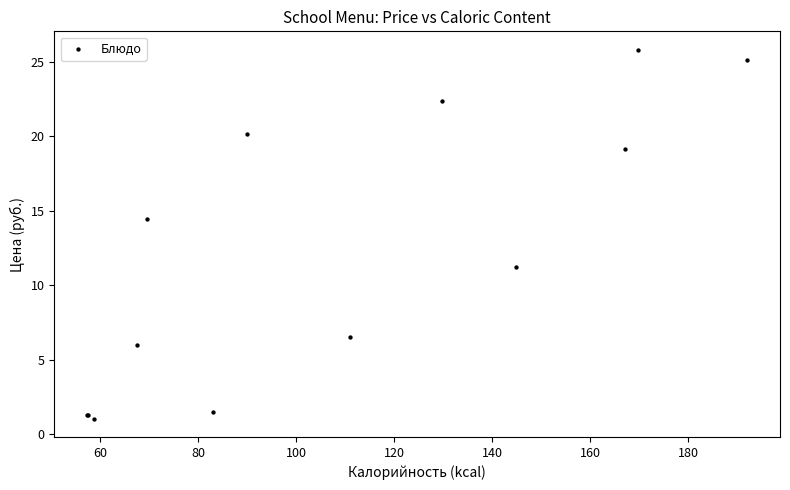

What Y value in the scatter plot is closest to 13?

14.4